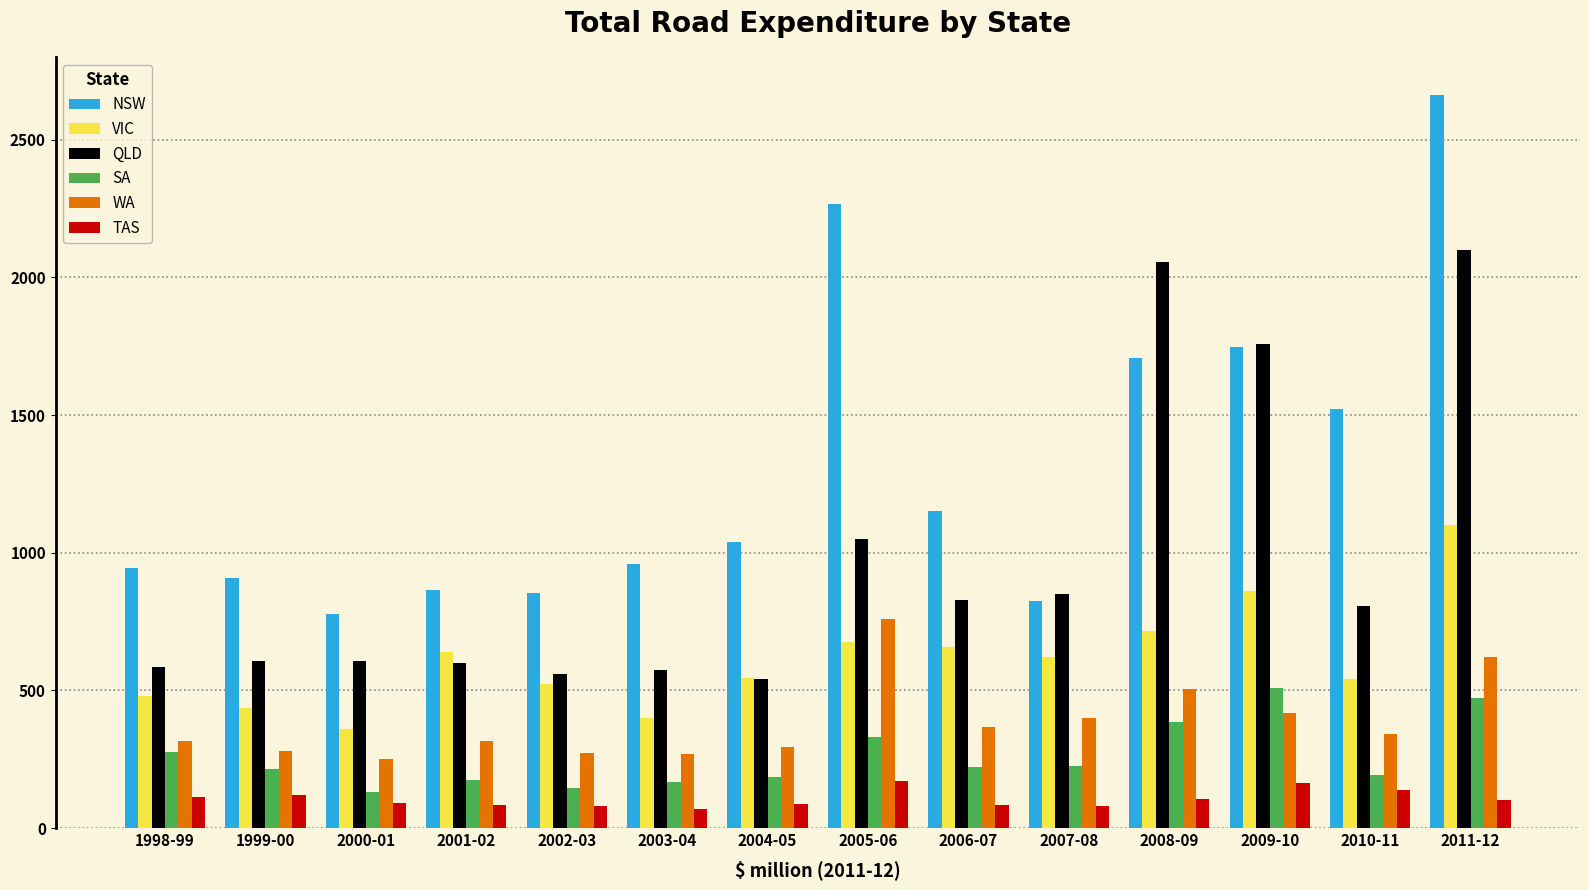

Is it true that WA equals 281.4 at 1999-00?

True